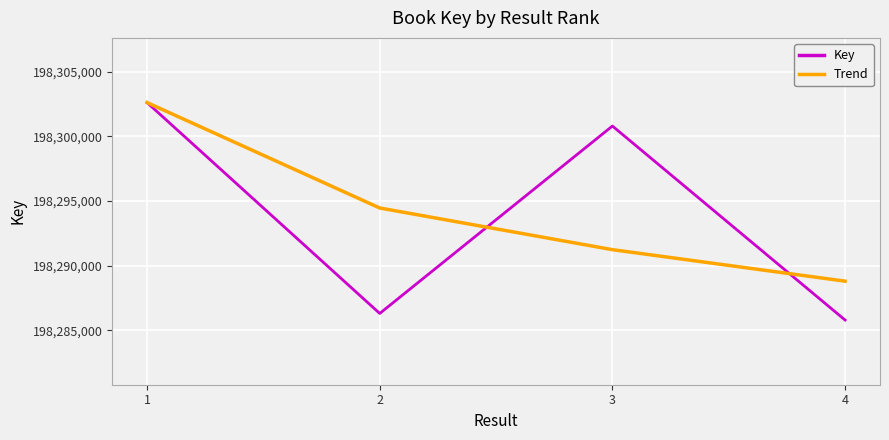

Count the number of data series in this chart.

2